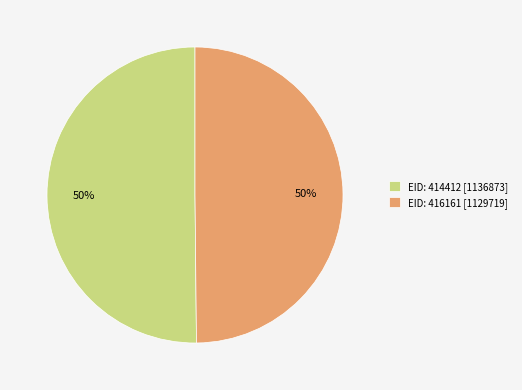

Is it true that EID: 414412 is 50% of the pie?

True